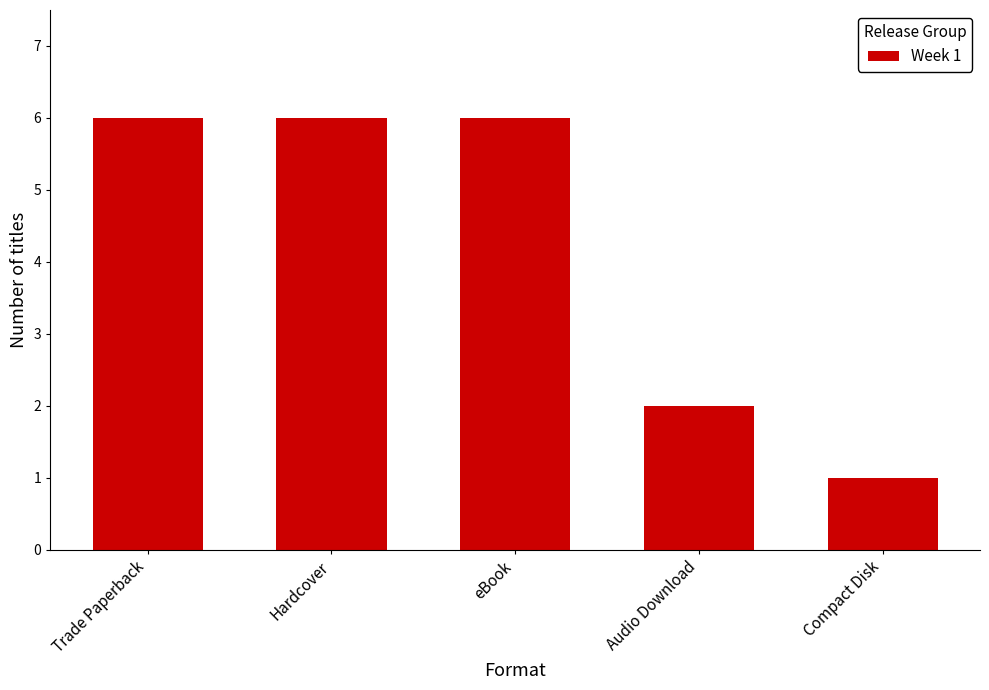

Which has a higher value, Compact Disk or Trade Paperback?

Trade Paperback